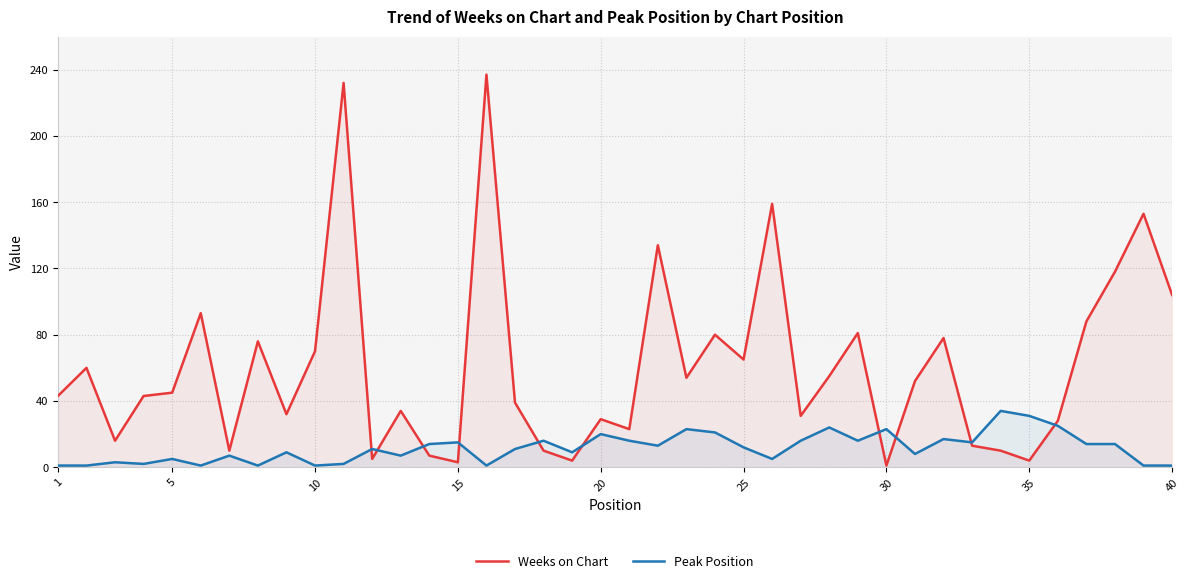

What is the difference between the maximum and minimum values in the Weeks on Chart series?

236